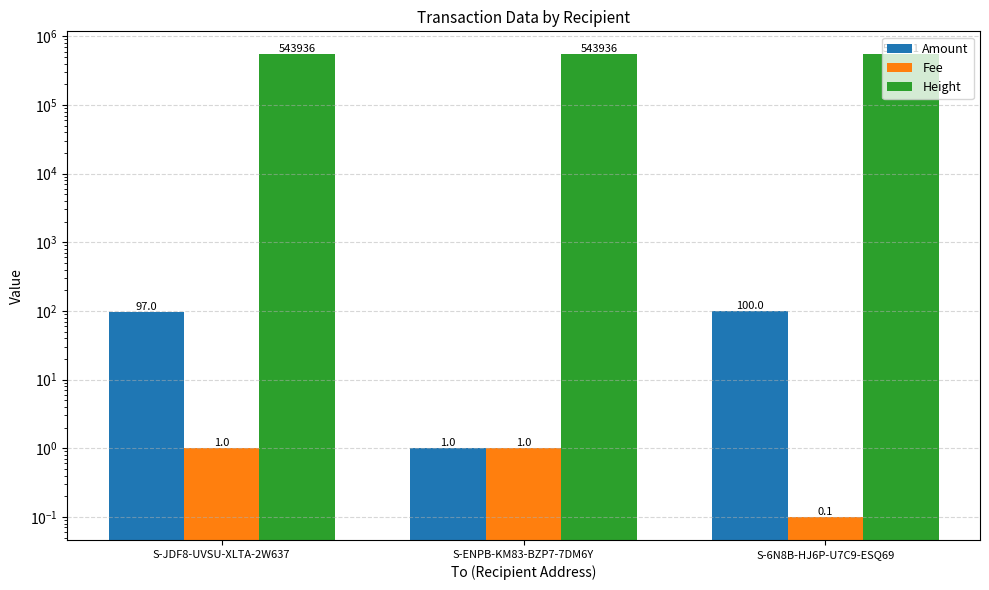

What is the maximum value shown in the chart?

543936.0